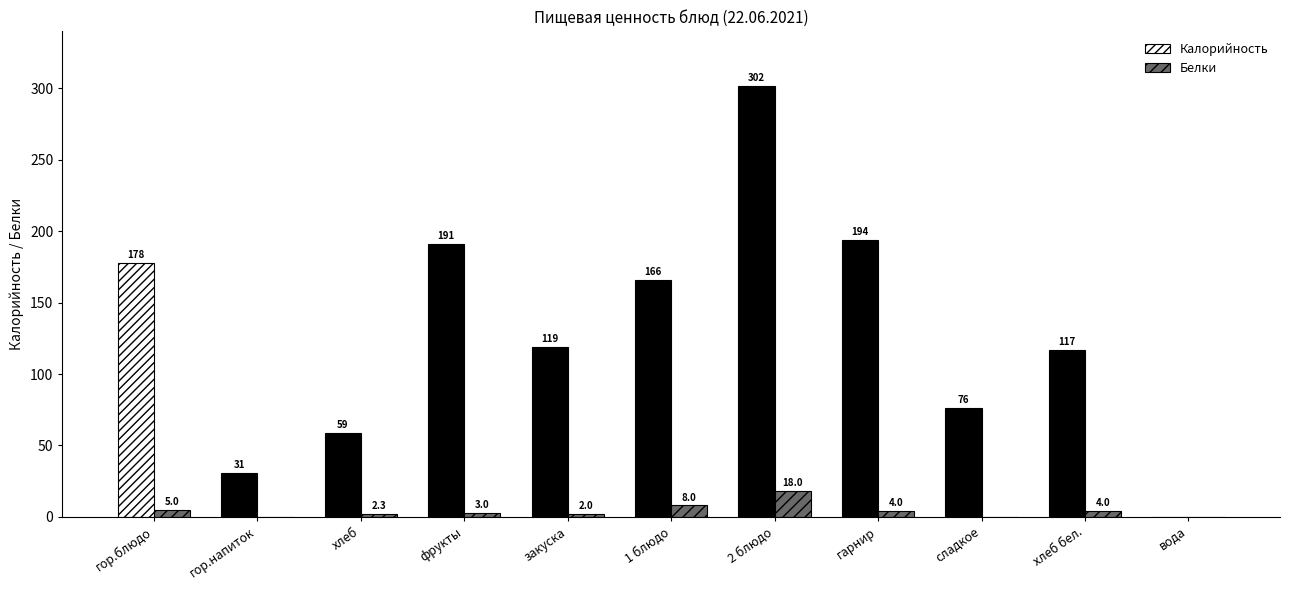

Which series has the largest total across all categories?

Калорийность